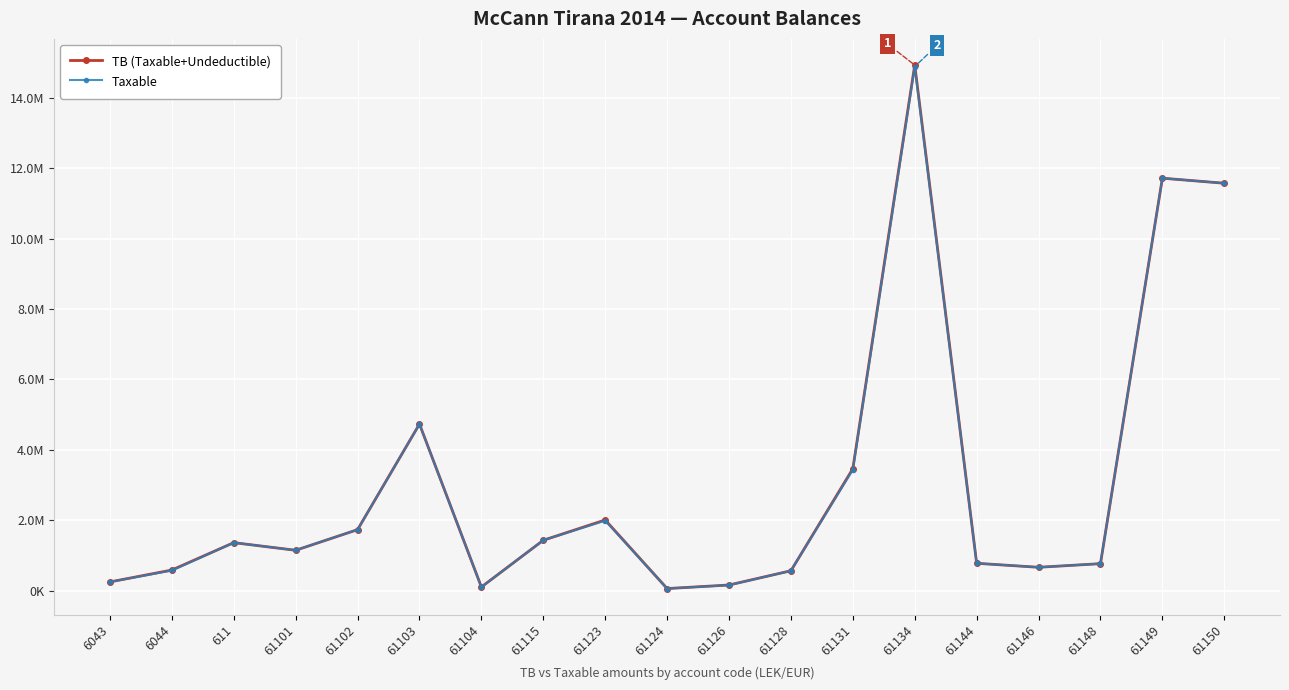

At which category is the sum across all series the highest?

61134